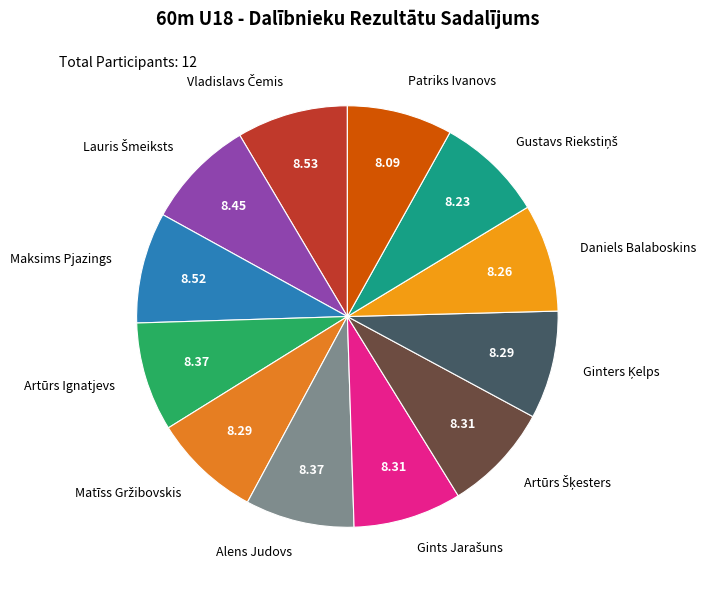

How many segments does this pie chart have?

12